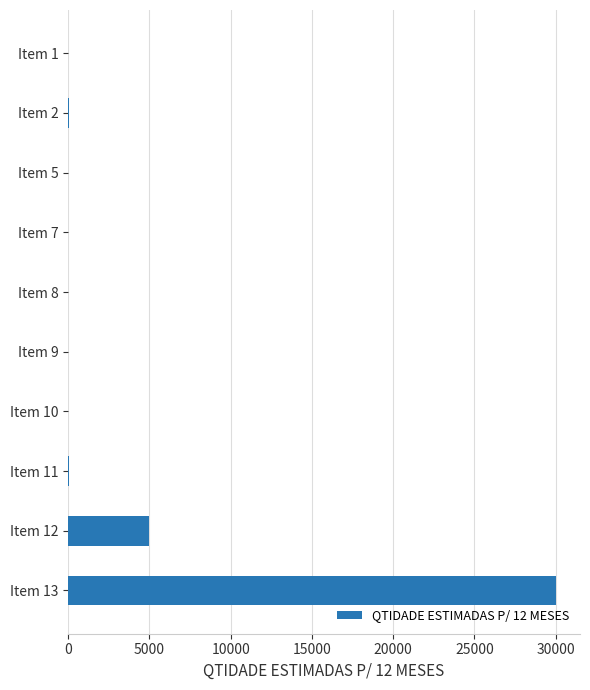

At which label is the value closest to 15004?

Item 12